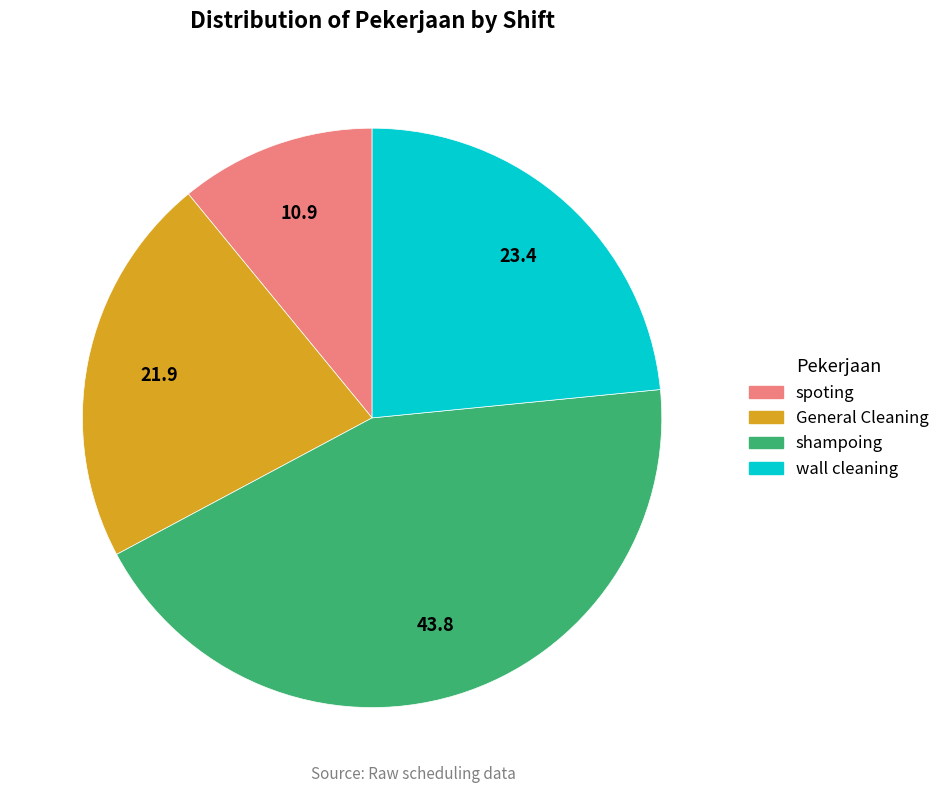

Does any single category account for the majority?

No